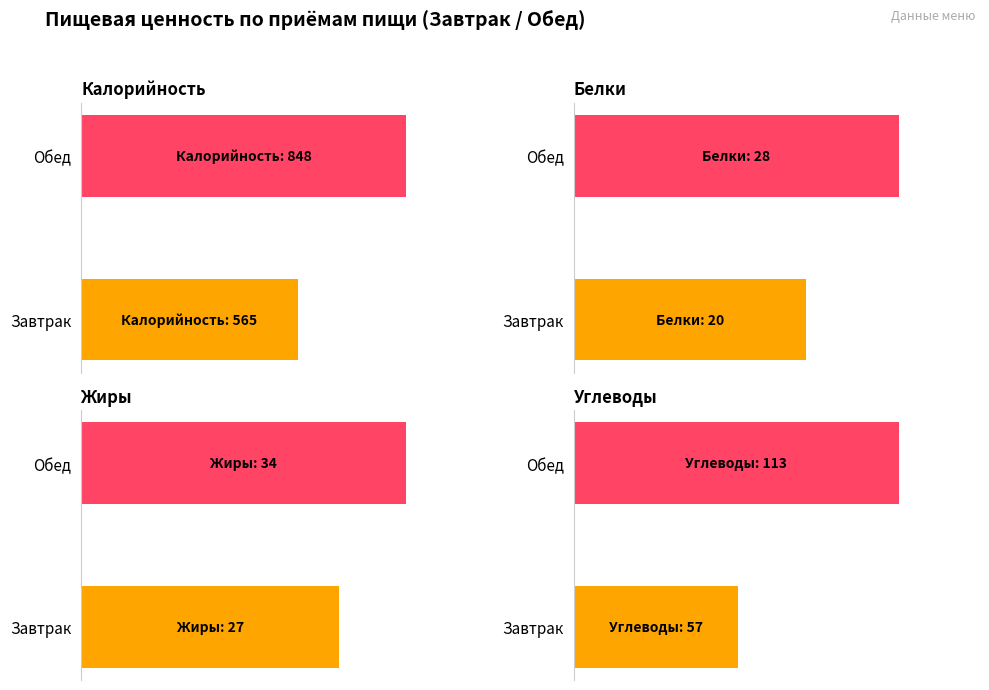

What is the difference between the maximum and minimum values in the Углеводы series?

56